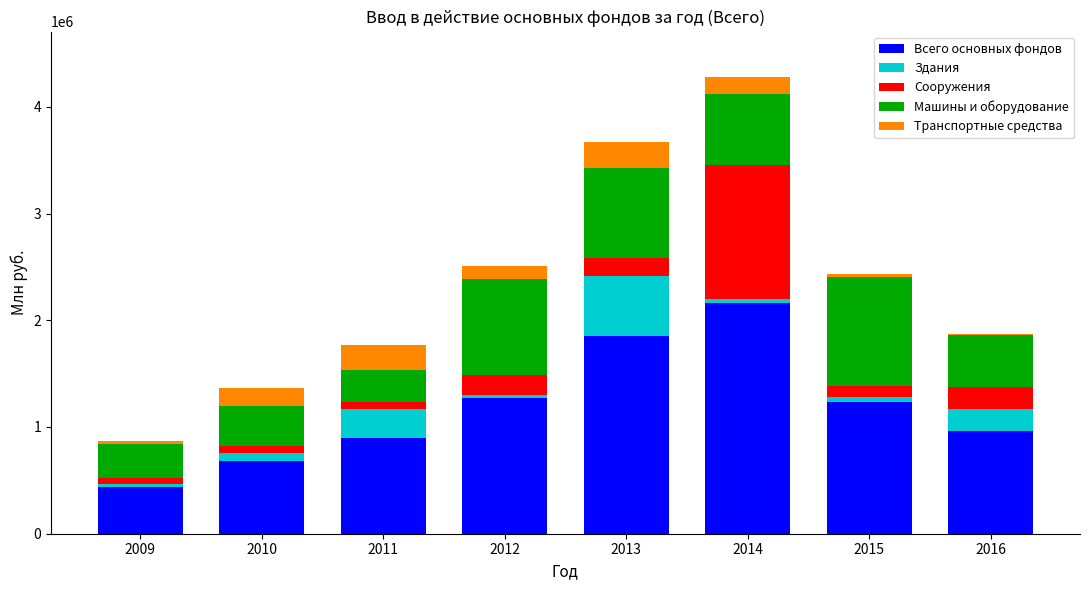

At which category is the sum across all series the highest?

2014